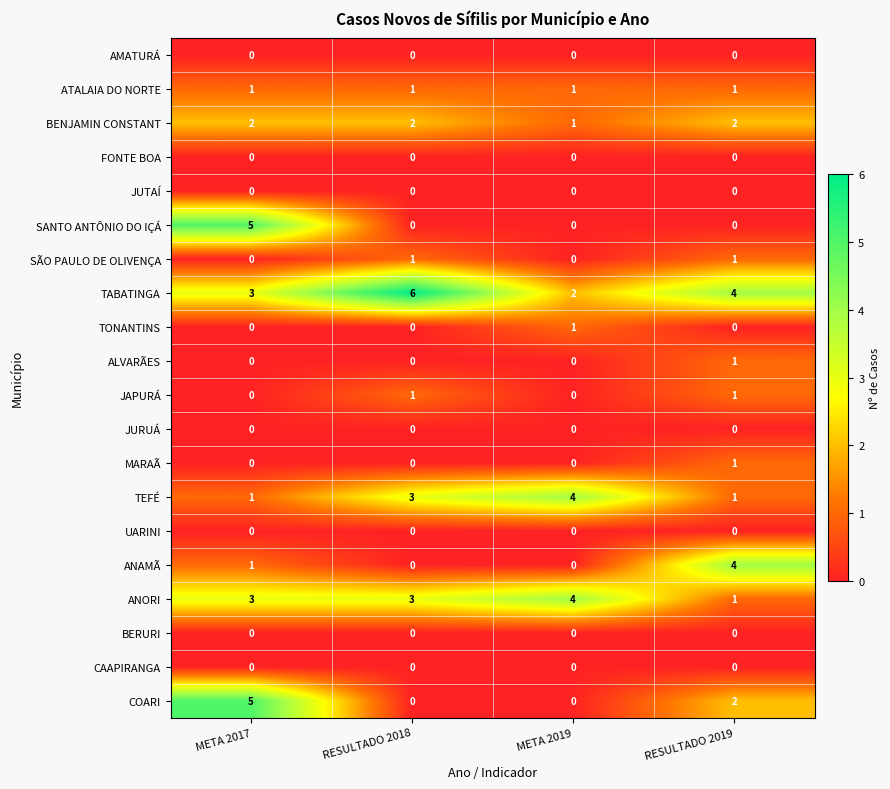

Which category has the highest value across all series?

RESULTADO 2018